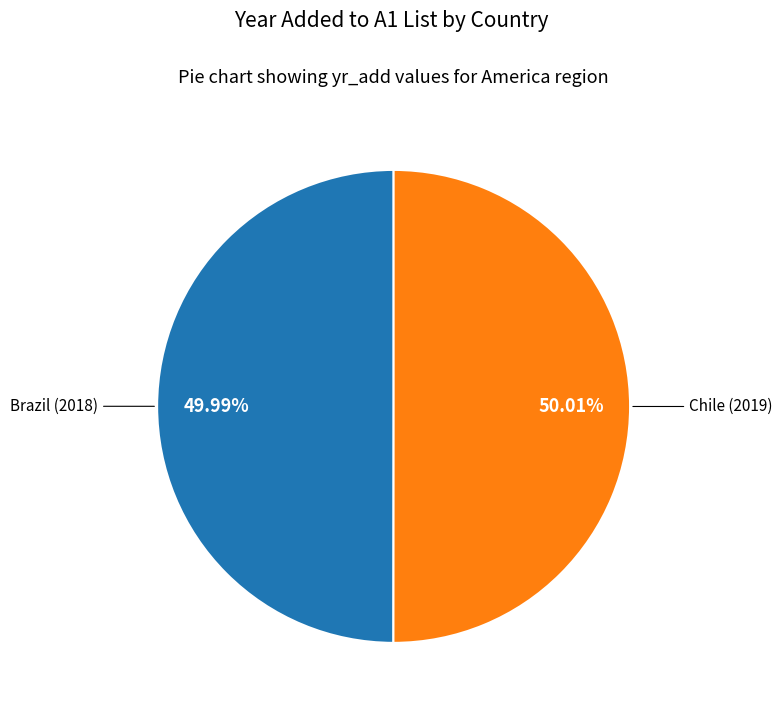

To the nearest percent, what percentage of the pie is Chile?

50%